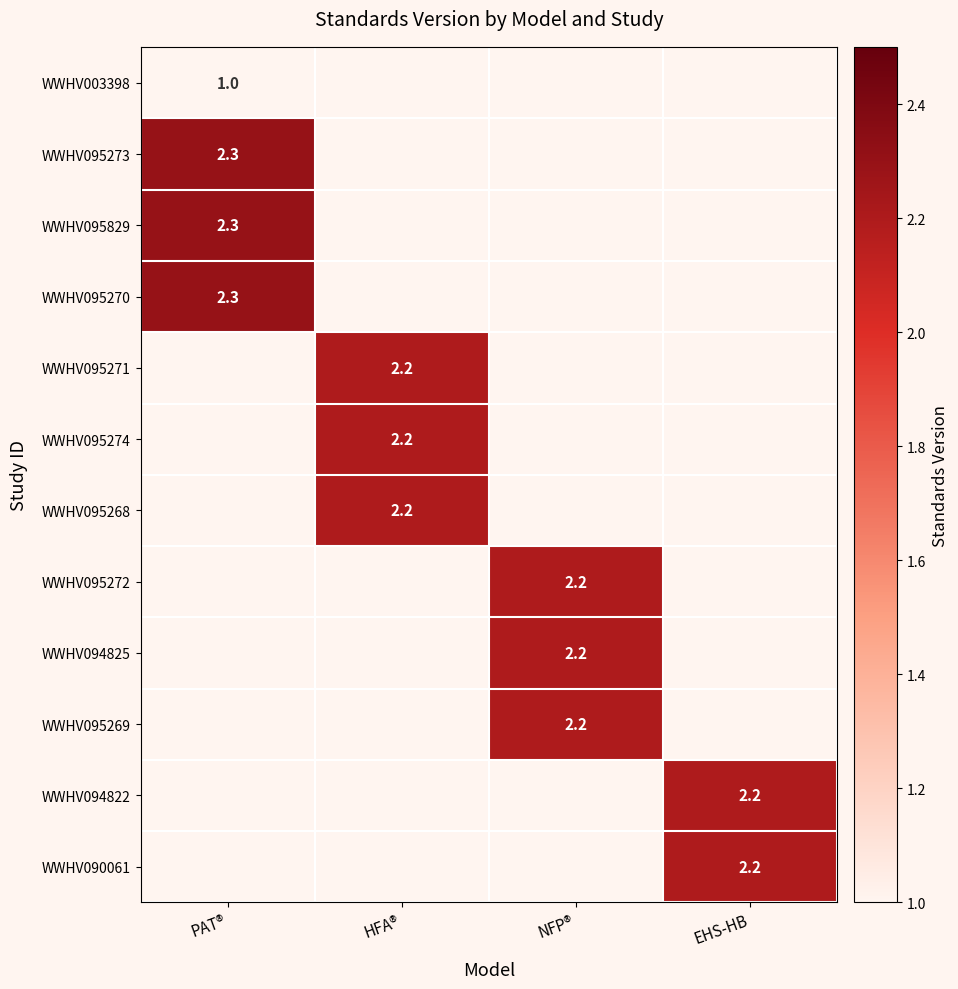

Is it true that WWHV003398 equals 0.5 at PAT®?

False